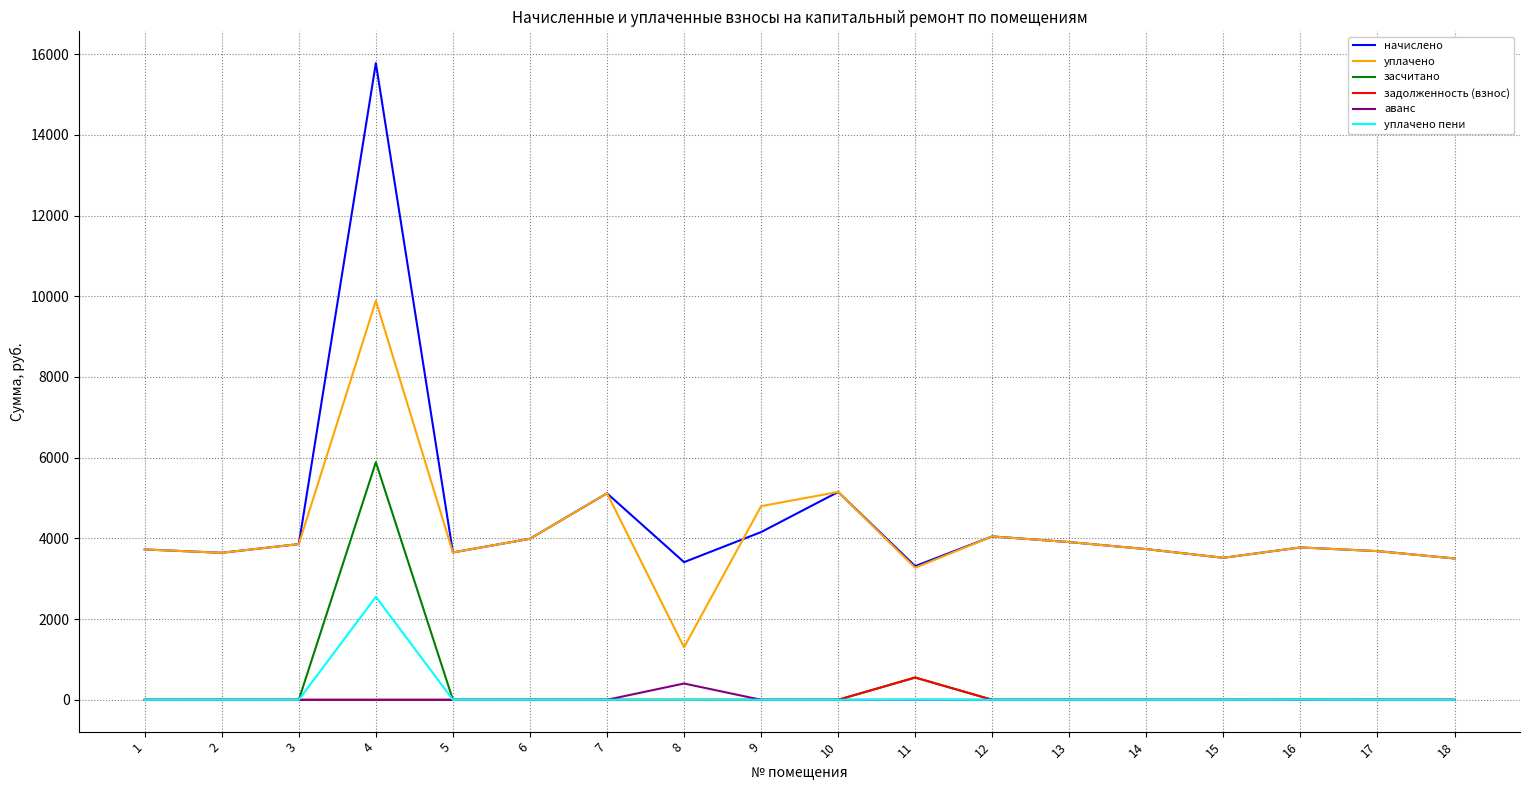

What is the difference between the highest and lowest values at 4?

15777.0